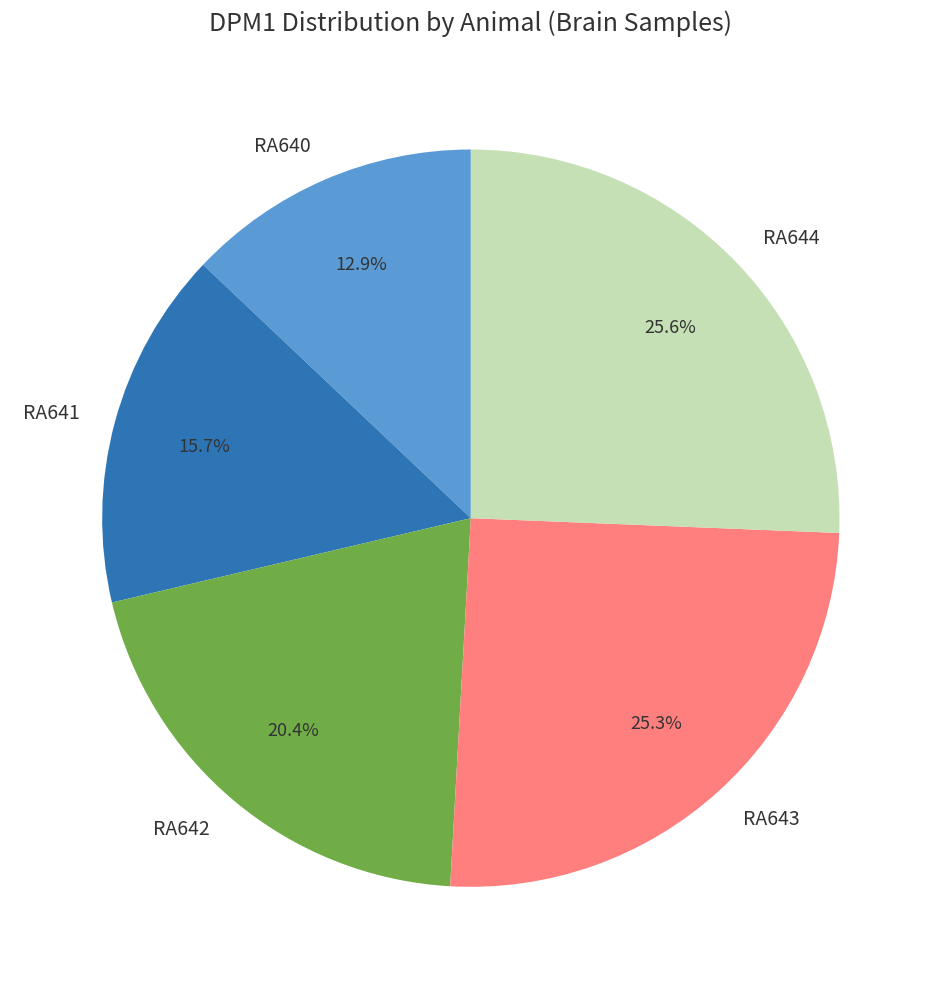

Is there a majority slice in this chart?

No